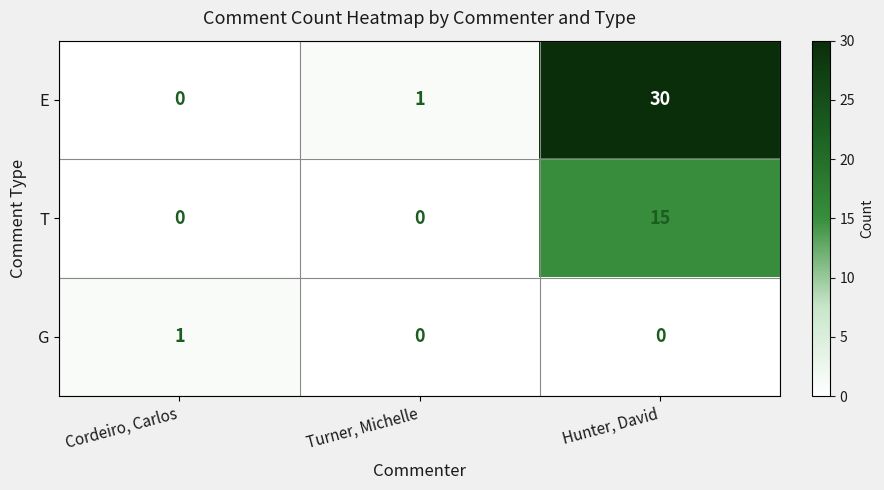

Reading left to right, what are all the values shown in this chart?

E: 0	1	30
T: 0	0	15
G: 1	0	0